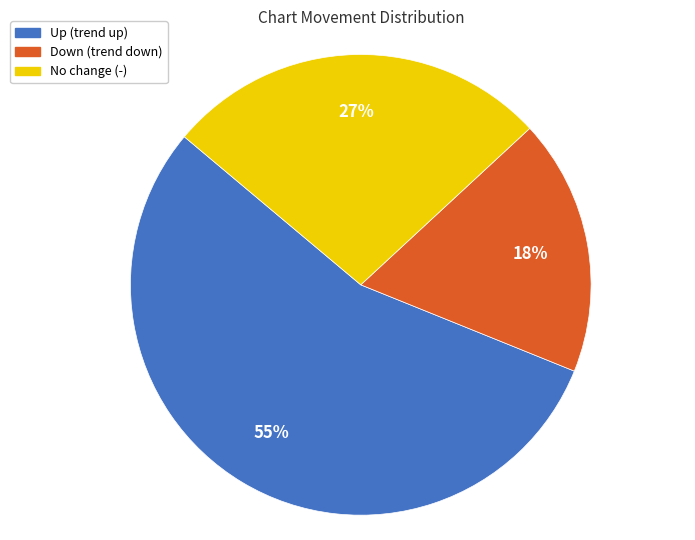

How many slices are in this pie chart?

3